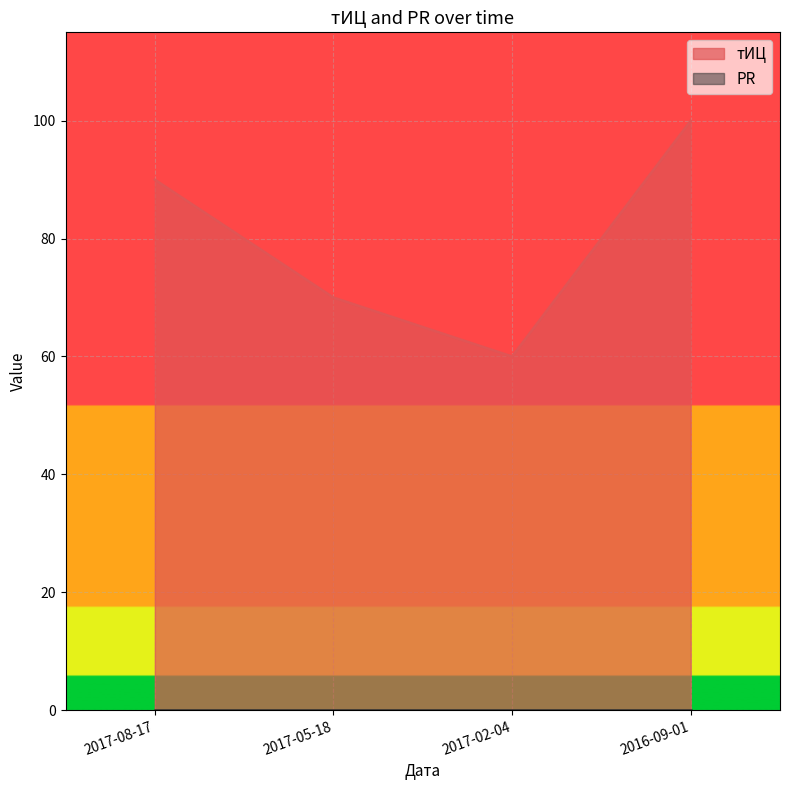

List the labels in order of value, smallest first.

2017-02-04, 2017-05-18, 2017-08-17, 2016-09-01